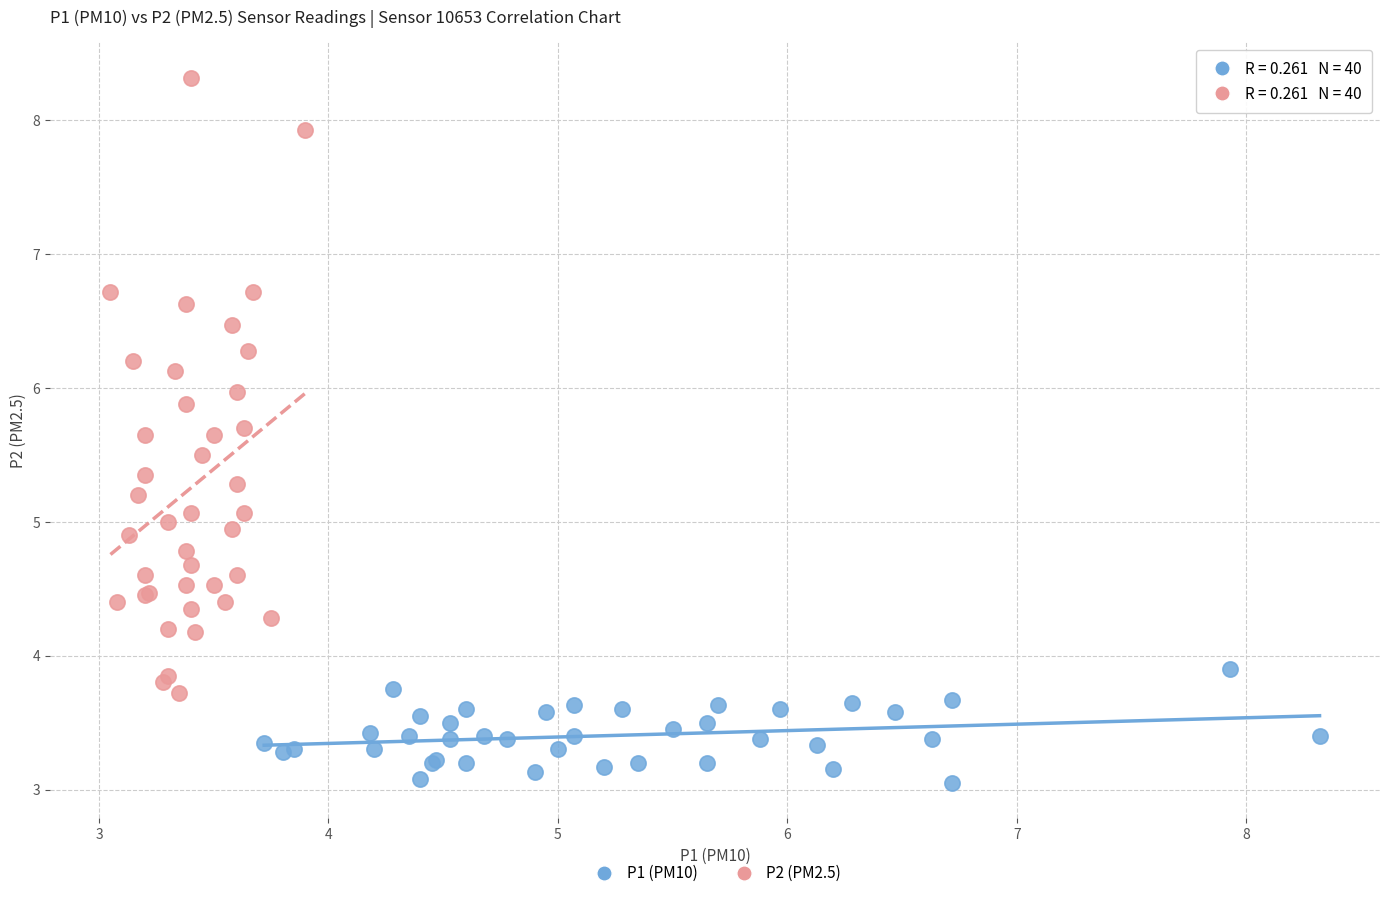

Which series has the largest Y range (max minus min)?

P2 (PM2.5)